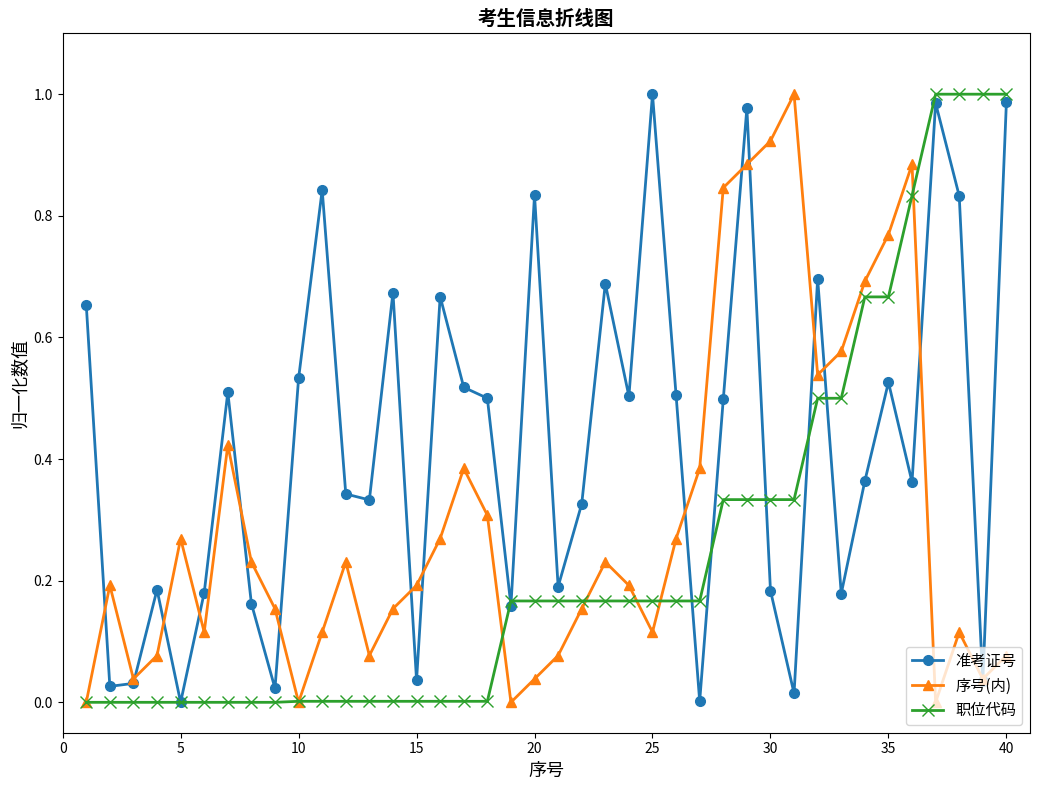

Rank the series by their average value, from highest to lowest.

准考证号, 序号(内), 职位代码